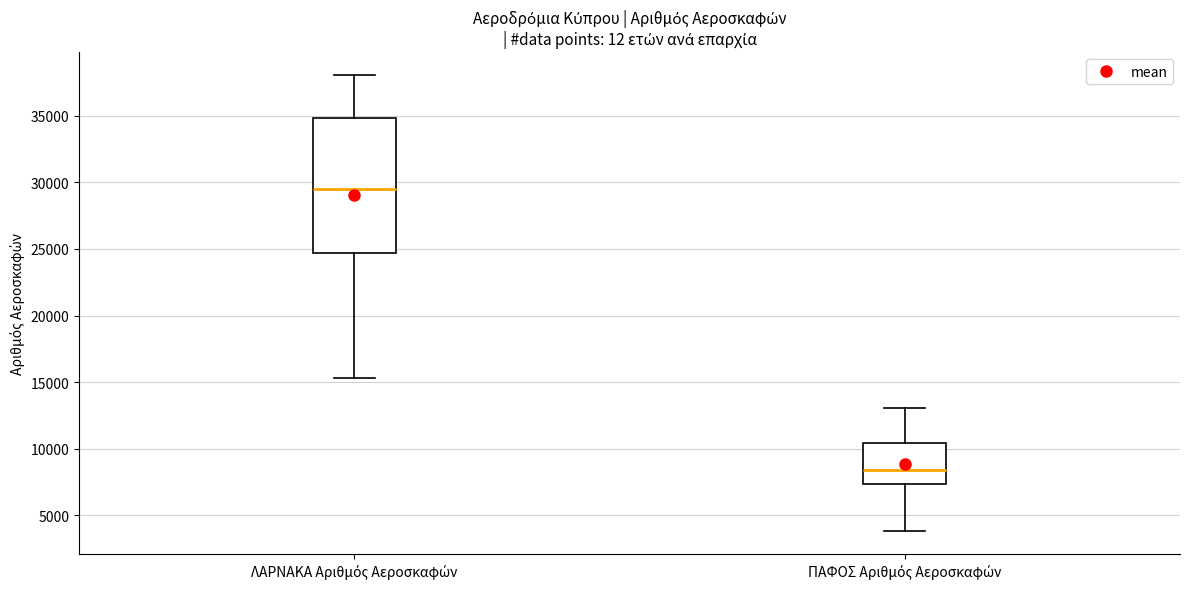

Which box's median line is the lowest?

ΠΑΦΟΣ Αριθμός Αεροσκαφών